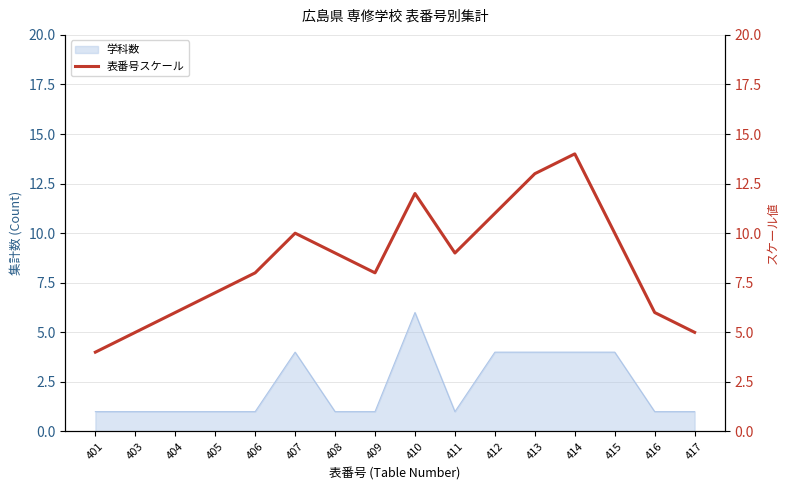

What is the value of the 16th point from the left?

5